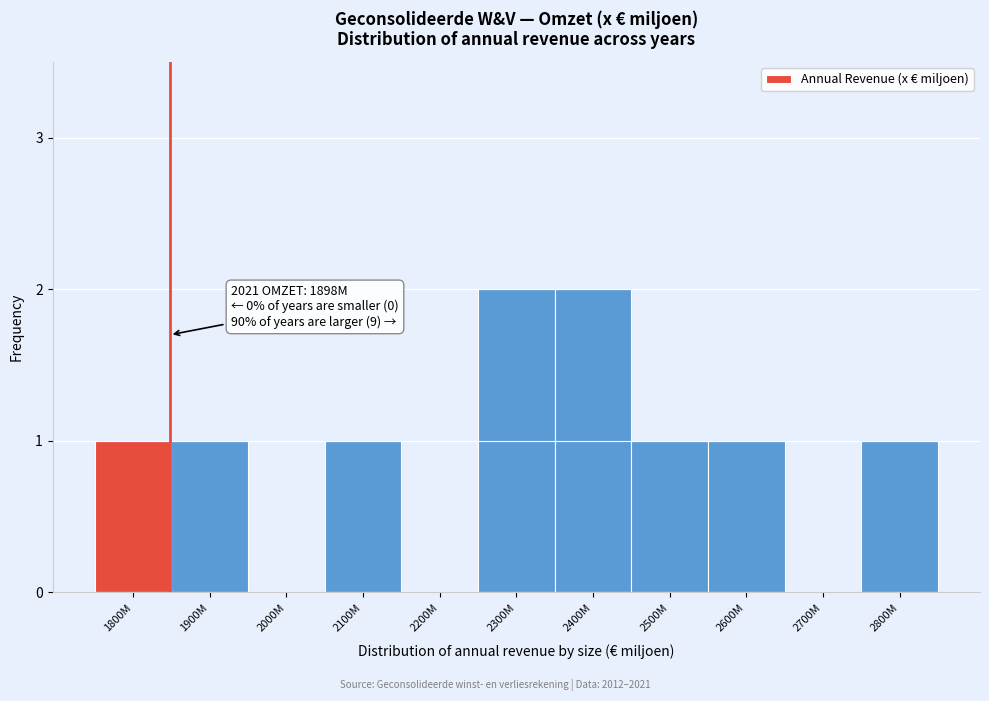

Reading right to left, what are all the values shown in this chart?

2800M=1	2700M=0	2600M=1	2500M=1	2400M=2	2300M=2	2200M=0	2100M=1	2000M=0	1900M=1	1800M=1